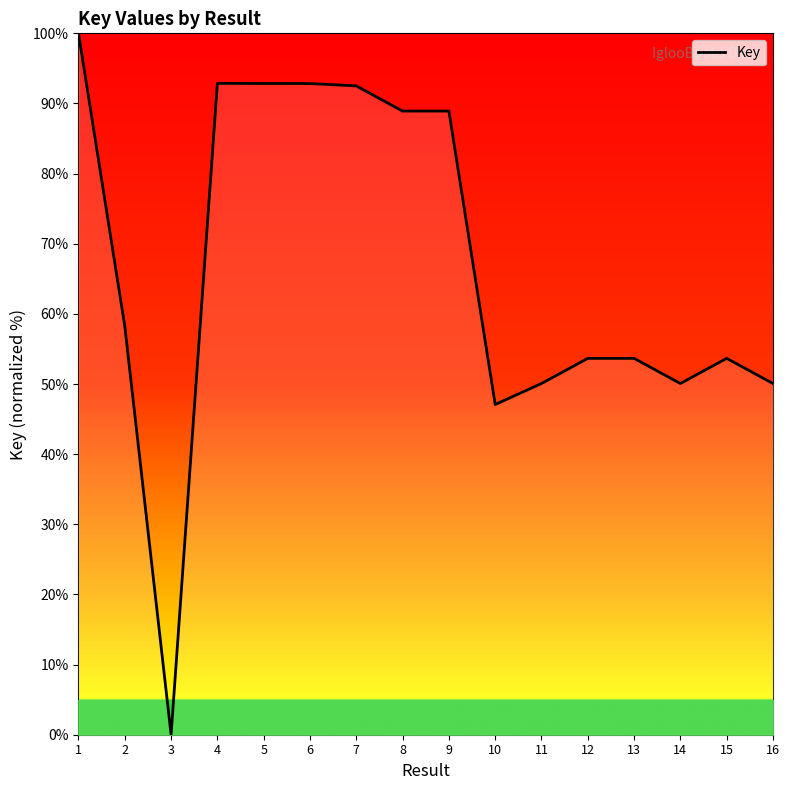

How many series are shown in this chart?

1